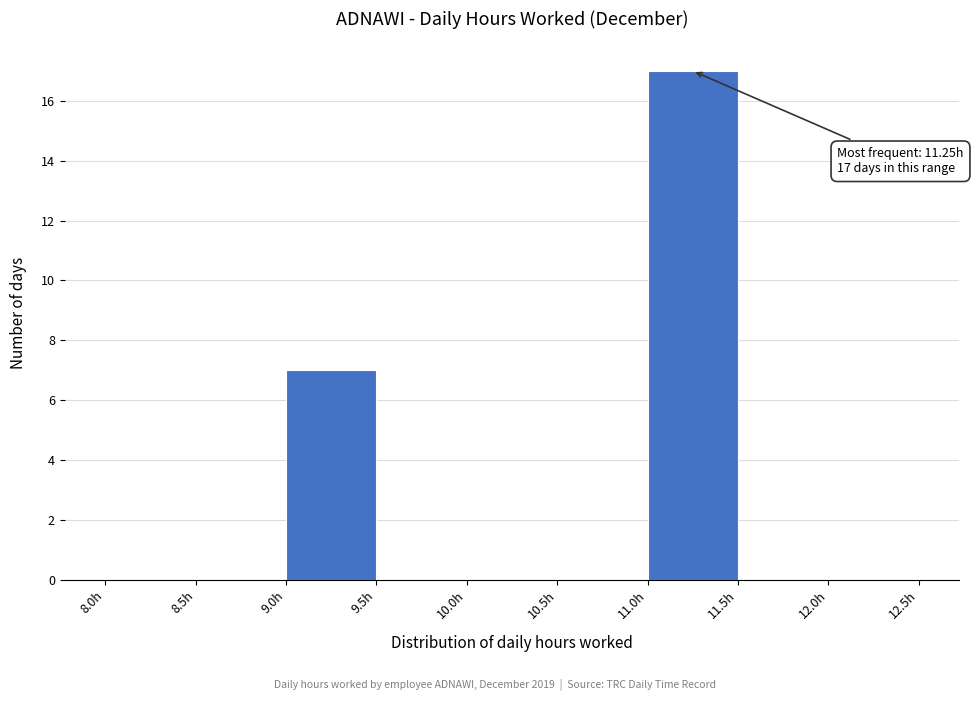

Which range on the x-axis has the tallest bar?

11.0 to 11.5